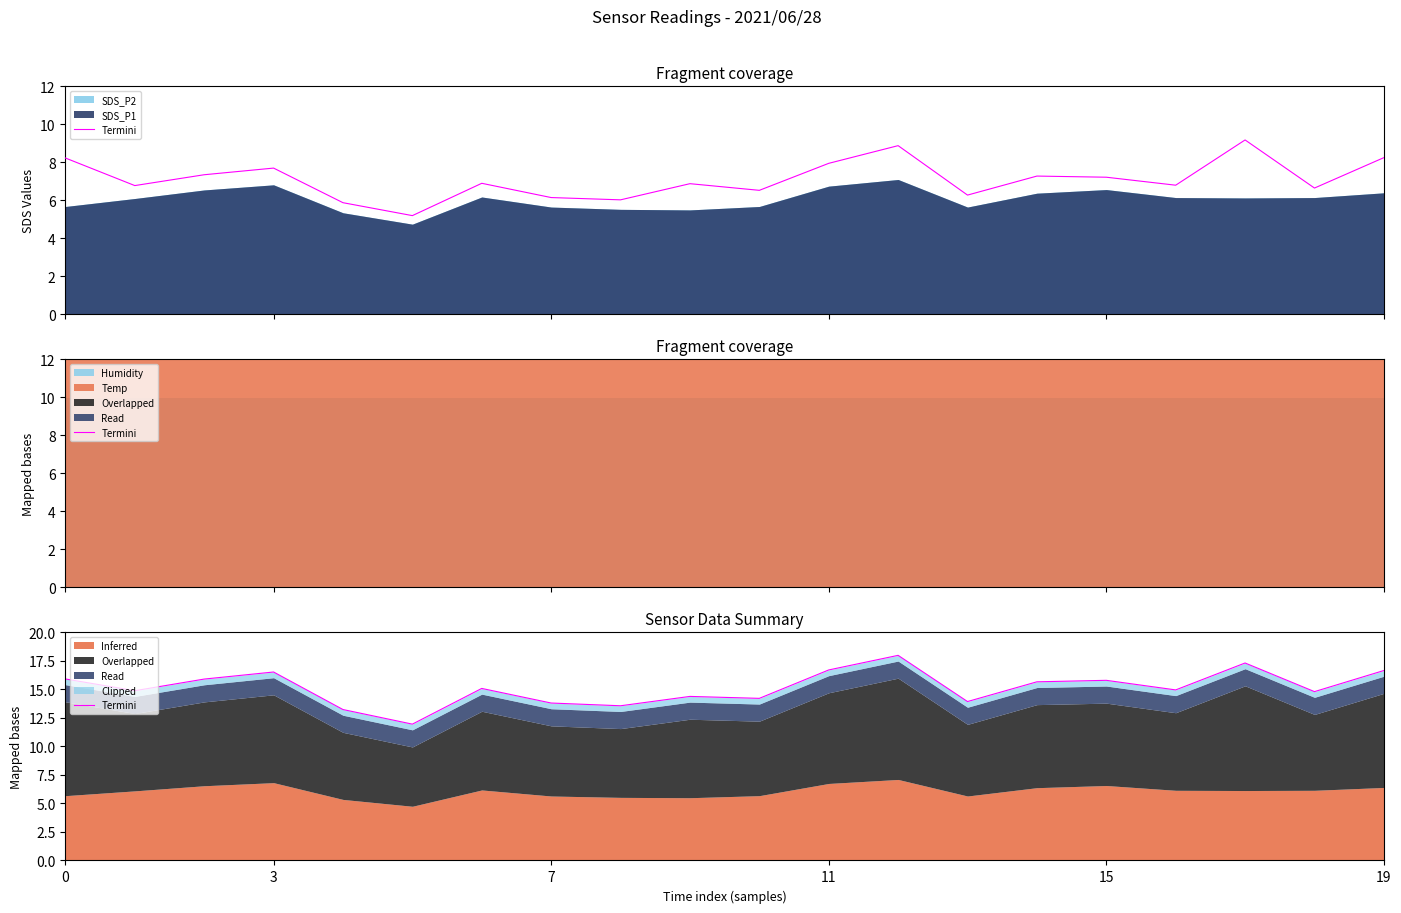

What is the label of the 17th point from the left?

16